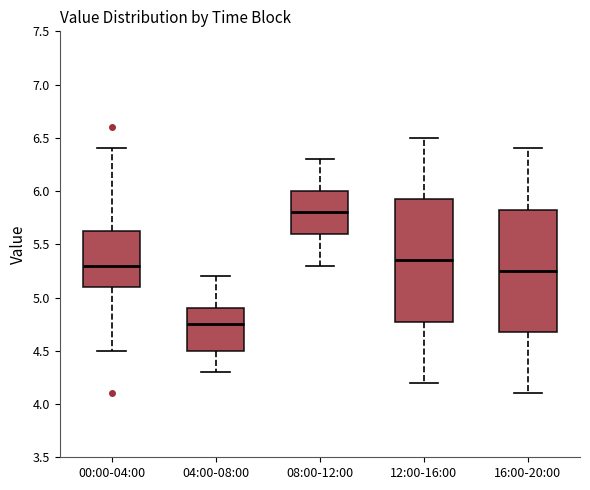

Where does the upper whisker of the box for 16:00-20:00 end on the y-axis? The values are not printed on the chart, so give them approximately, as read against the axis.

6.40